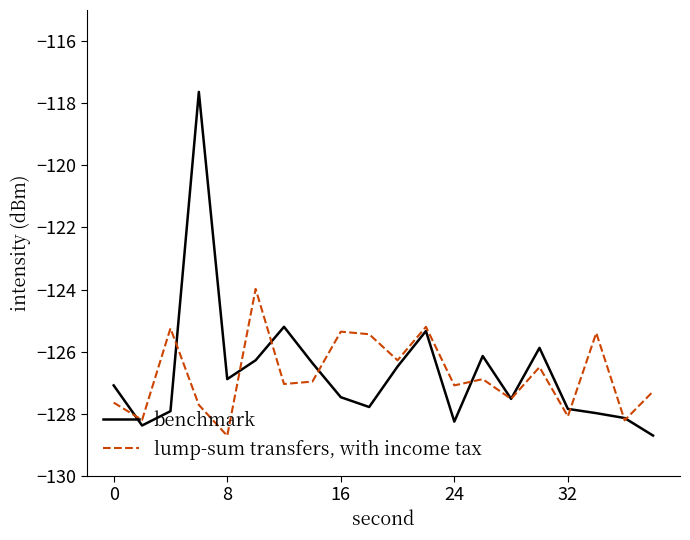

What is the greatest value displayed?

-117.6